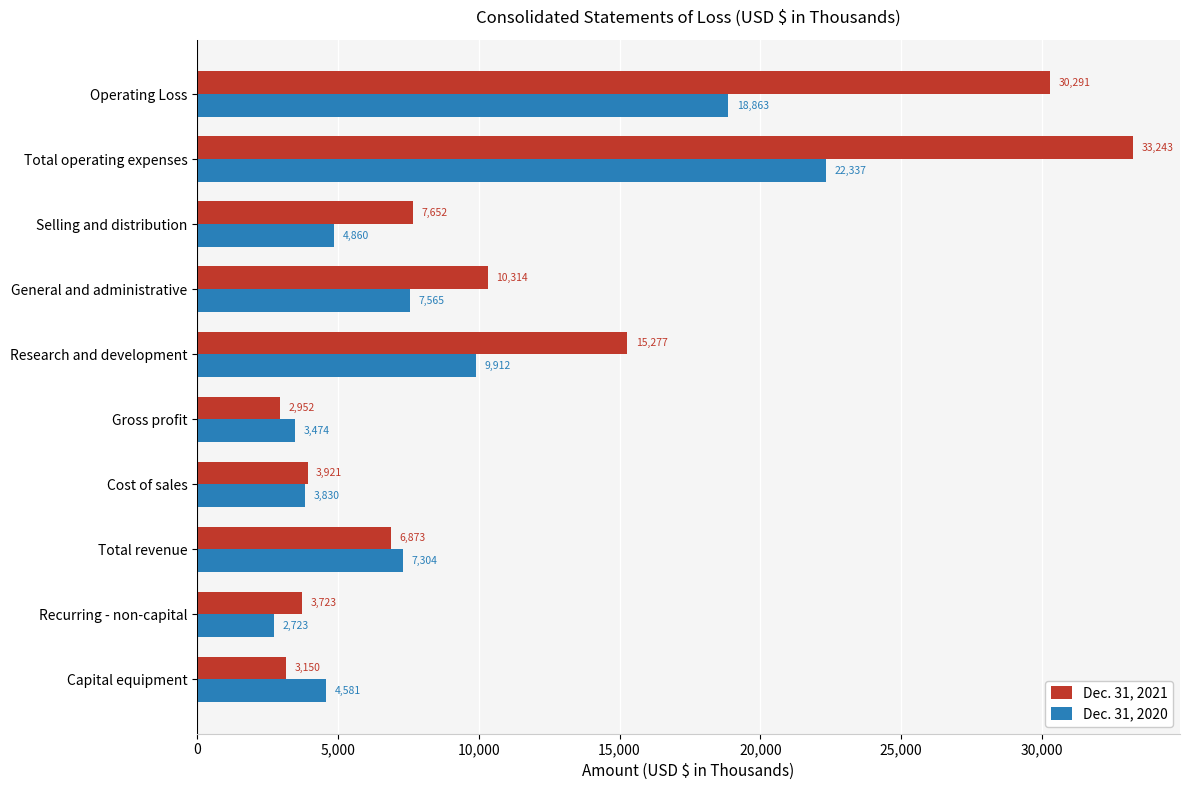

Rank the series at Cost of sales from lowest to highest value.

Dec. 31, 2020, Dec. 31, 2021